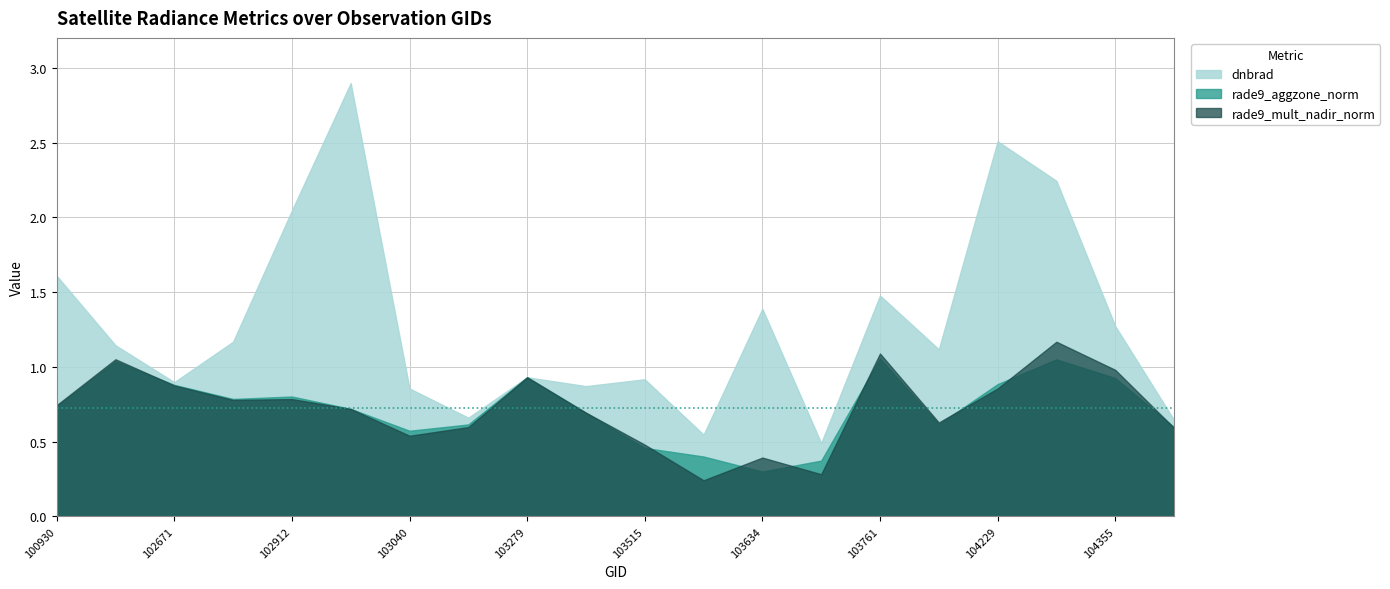

What is the difference between the dnbrad values at 104112 and 102792?

0.1